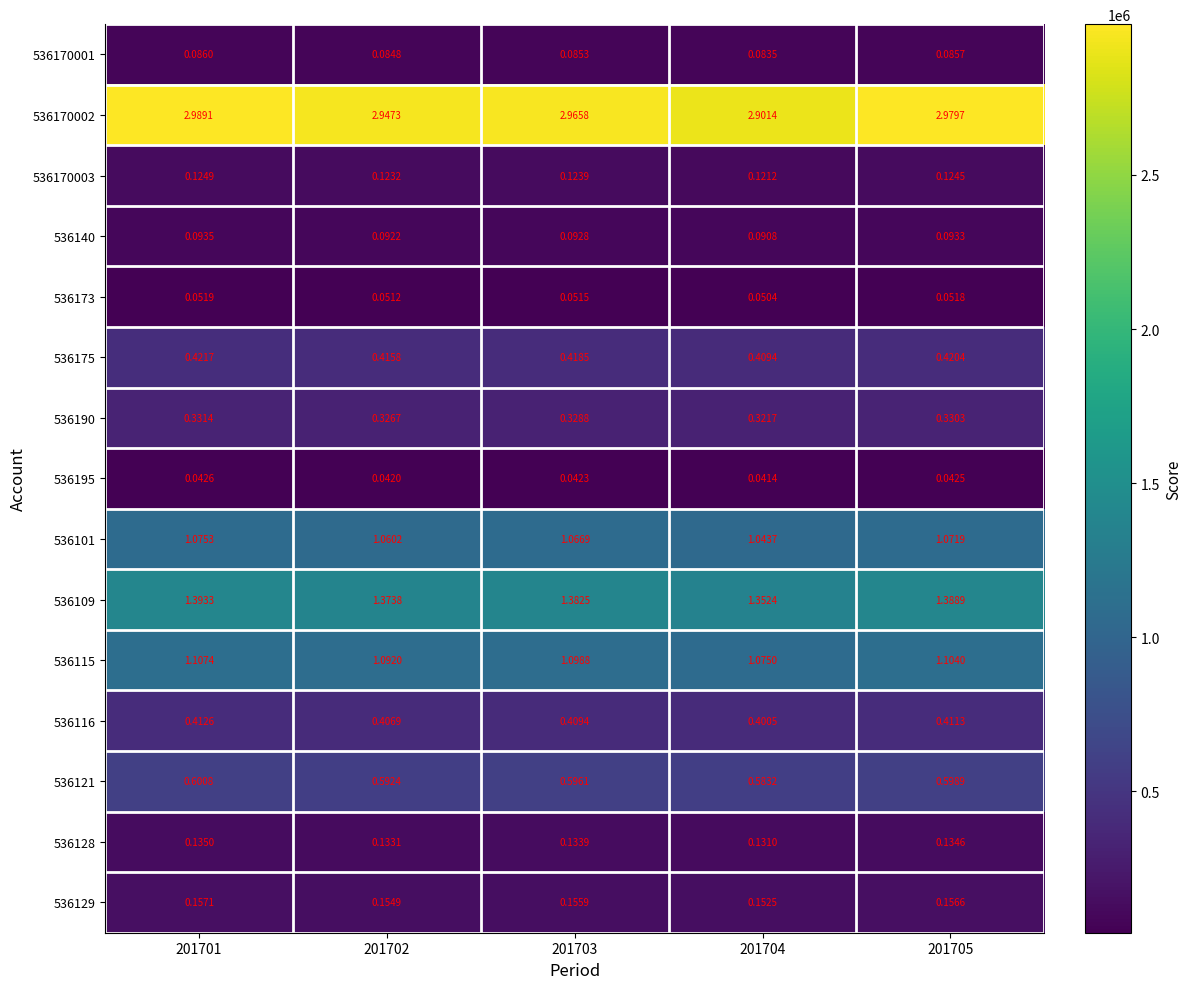

How many data points does each series have?

5